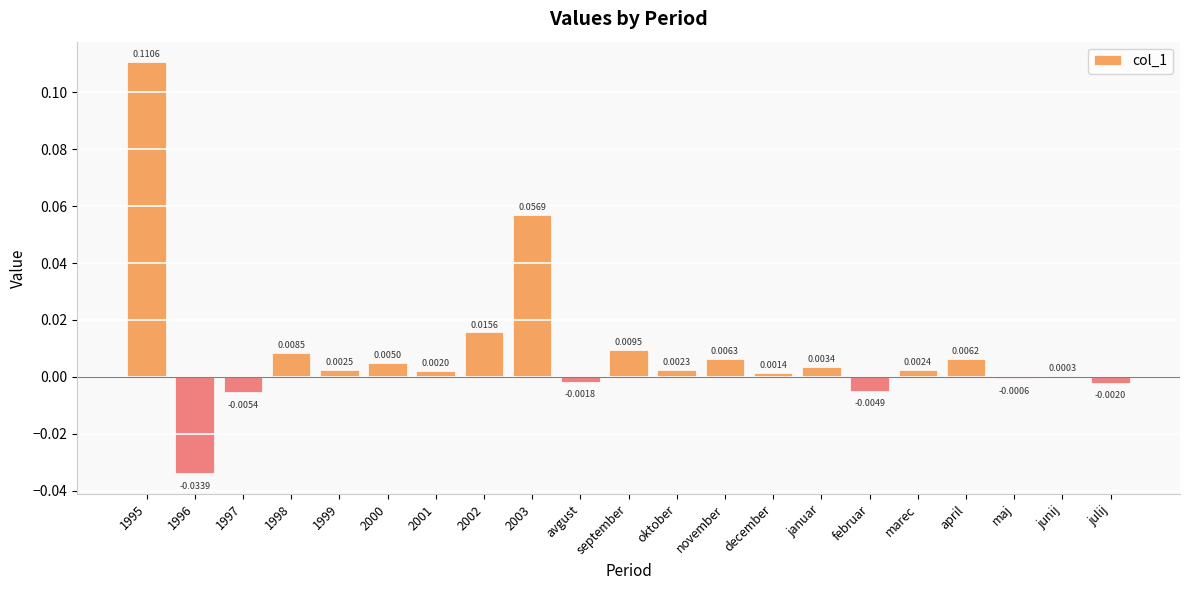

How many distinct data groups are displayed?

1